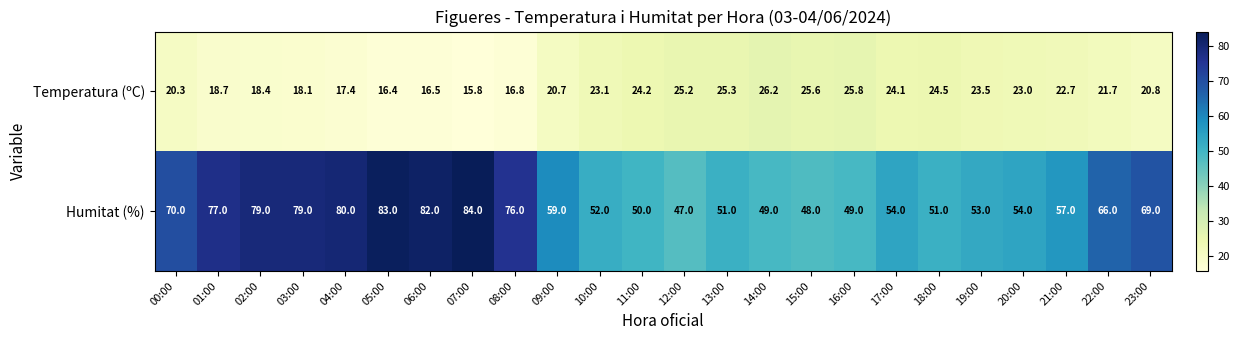

Is it true that Humitat (%) equals 80.0 at 04:00?

True